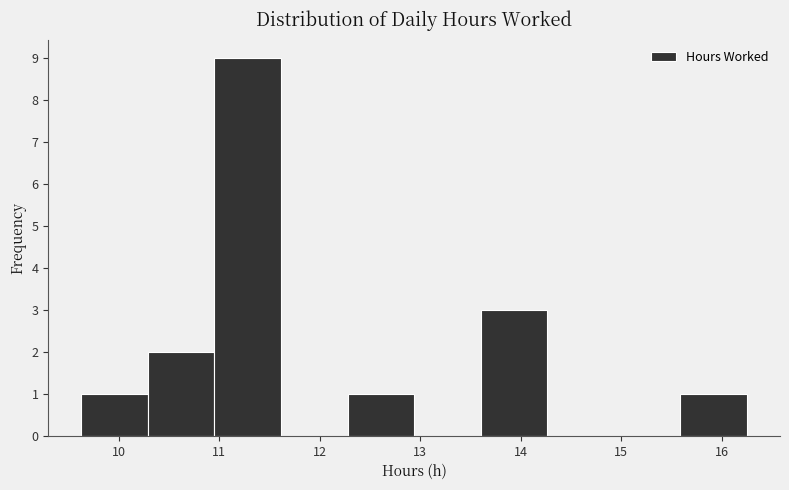

Over which range of the x-axis is the bar tallest?

11.0 to 11.6